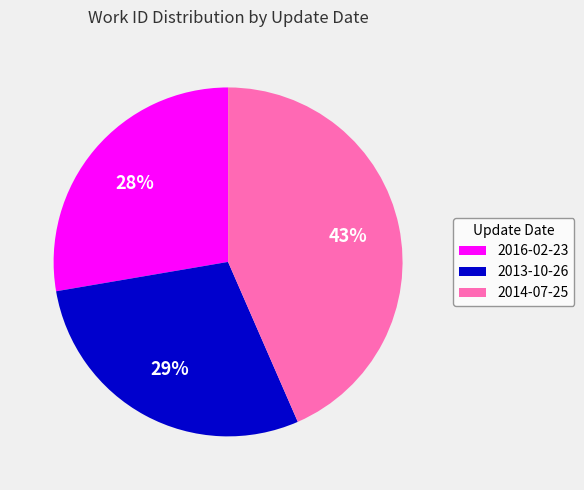

Between 2014-07-25 and 2016-02-23, which is larger?

2014-07-25